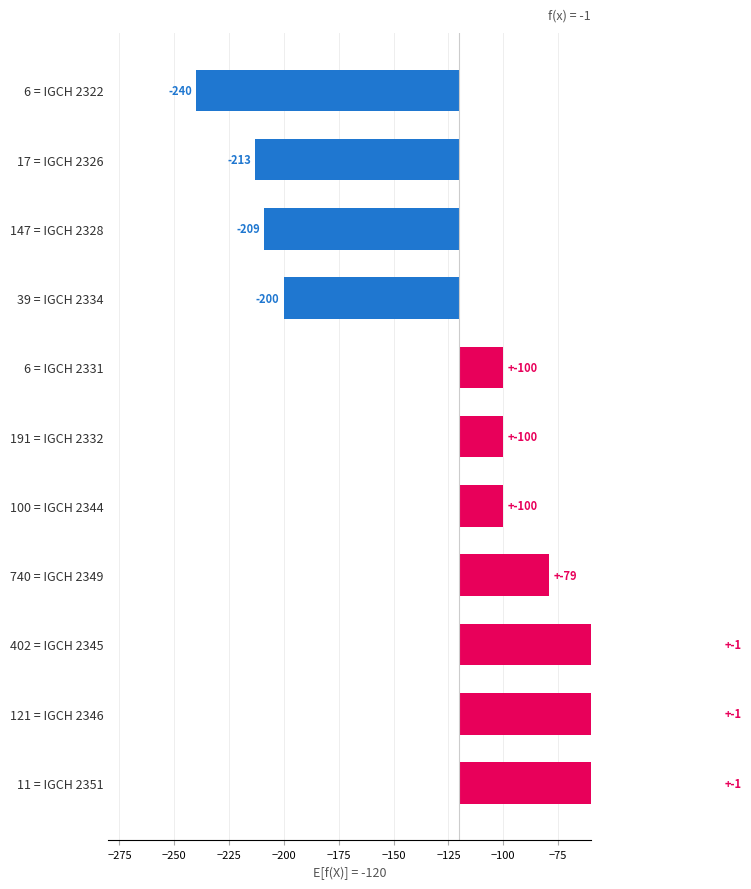

What is the greatest value displayed?

119